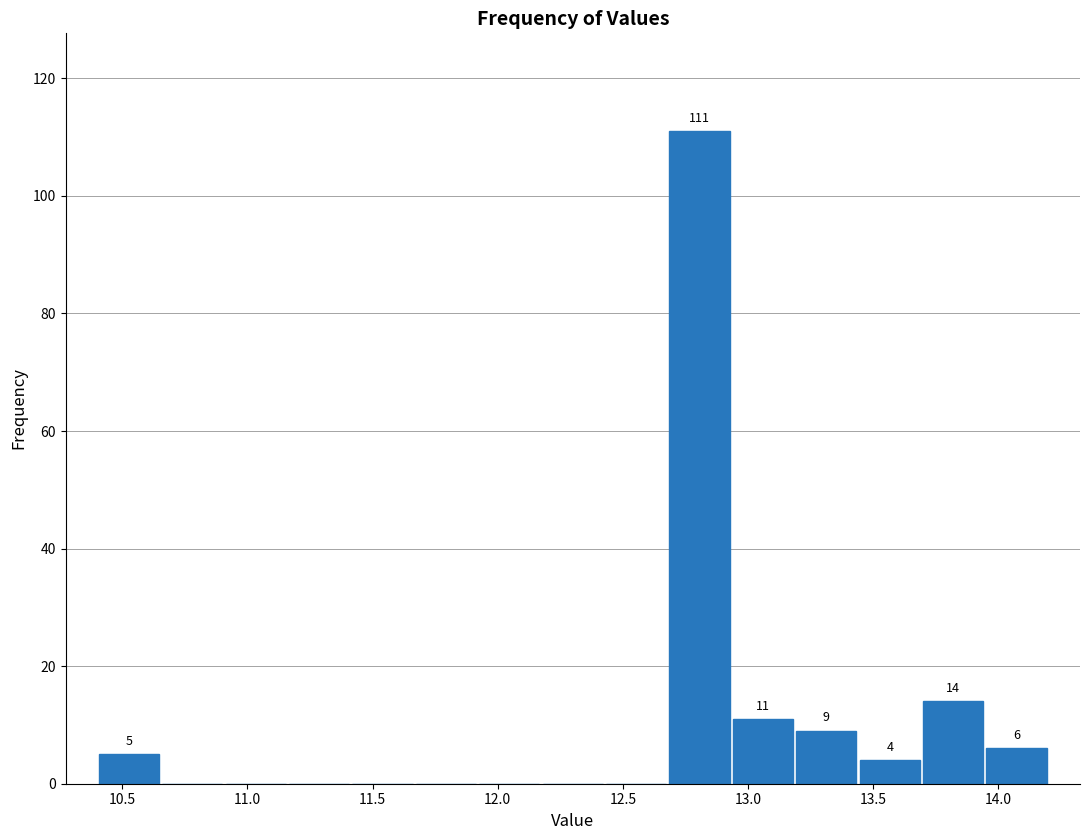

Which range on the x-axis has the tallest bar?

12.70 to 12.95